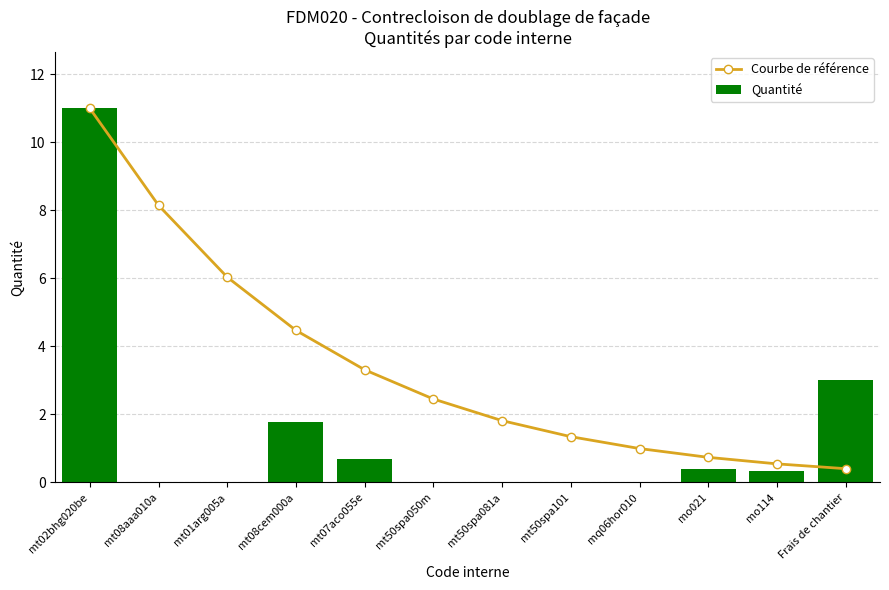

What is the value of the Quantité bar at the 11th from the left?

0.3